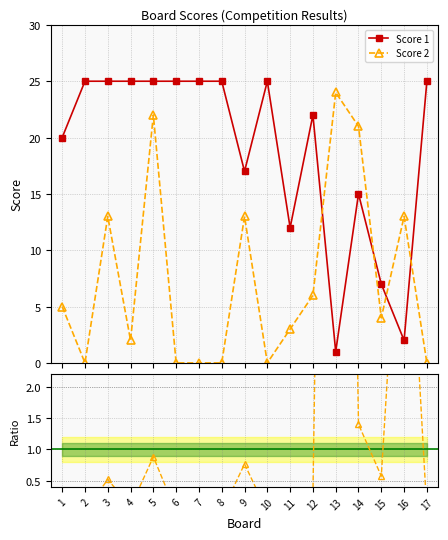

How many data points in Score 2 are above 4?

8